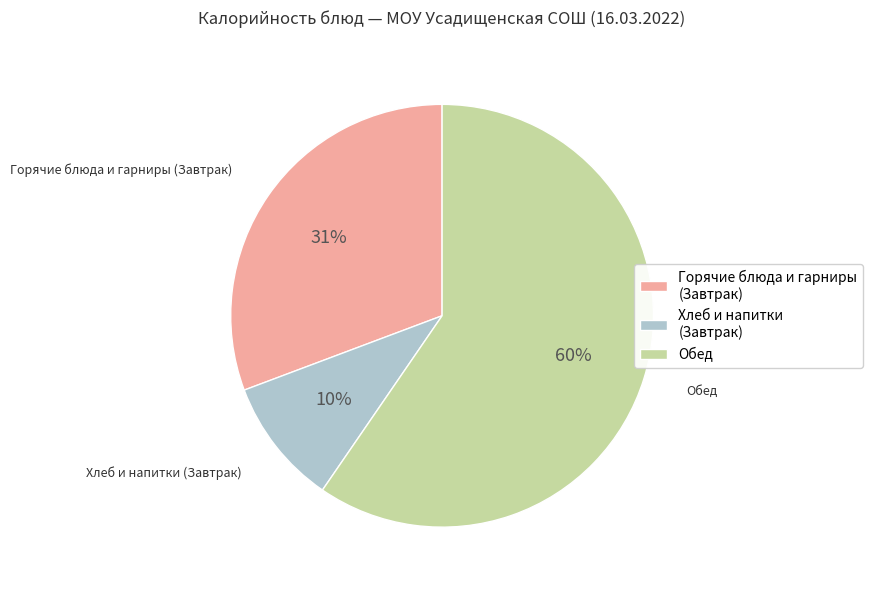

To the nearest percent, what is the difference between the Горячие блюда и гарниры (Завтрак) and Обед slice percentages?

29%